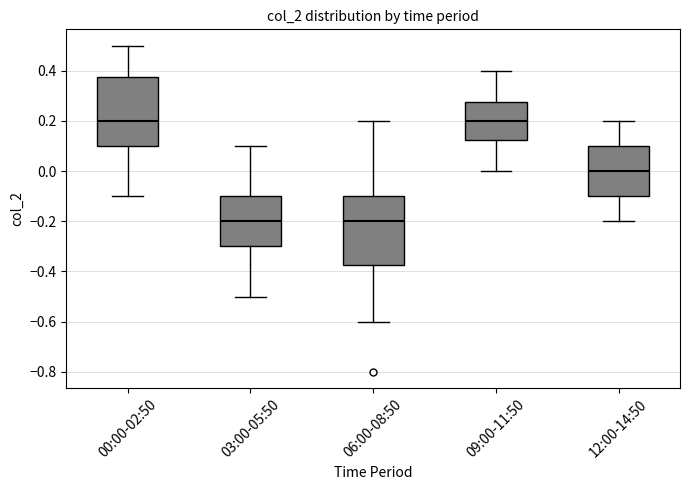

Reading left to right, read every box against the y-axis: the position of its median line, the range the box covers, and the ends of its whiskers. The values are not printed on the chart, so give them approximately, as read against the axis.

00:00-02:50: median 0.20, box 0.10 to 0.38, whiskers -0.10 to 0.50
03:00-05:50: median -0.20, box -0.30 to -0.10, whiskers -0.50 to 0.10
06:00-08:50: median -0.20, box -0.38 to -0.10, whiskers -0.60 to 0.20
09:00-11:50: median 0.20, box 0.12 to 0.28, whiskers 0.00 to 0.40
12:00-14:50: median 0.00, box -0.10 to 0.10, whiskers -0.20 to 0.20